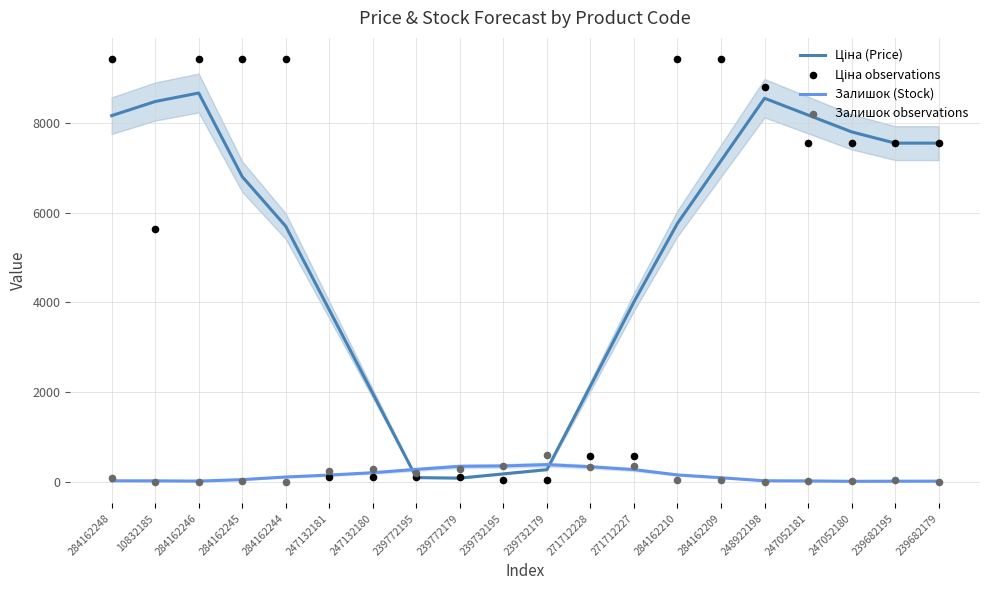

At which category is the sum across all series the highest?

284162246